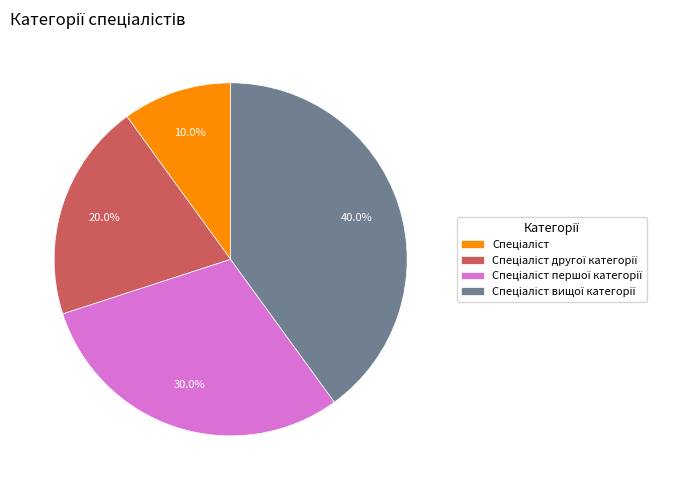

Is there any slice that represents more than half of the pie?

No